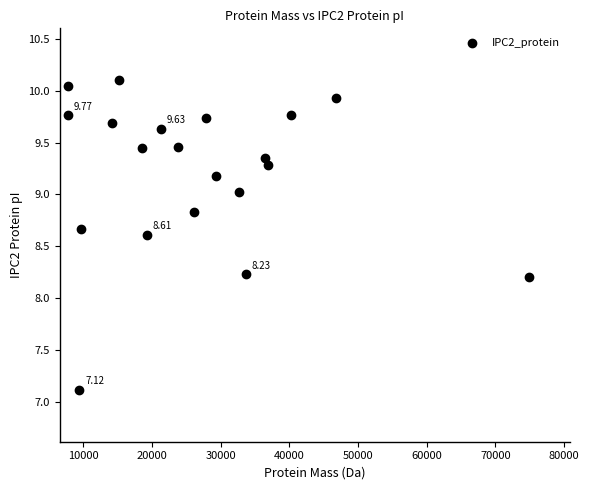

What is the range of Y values (max minus min)?

3.0